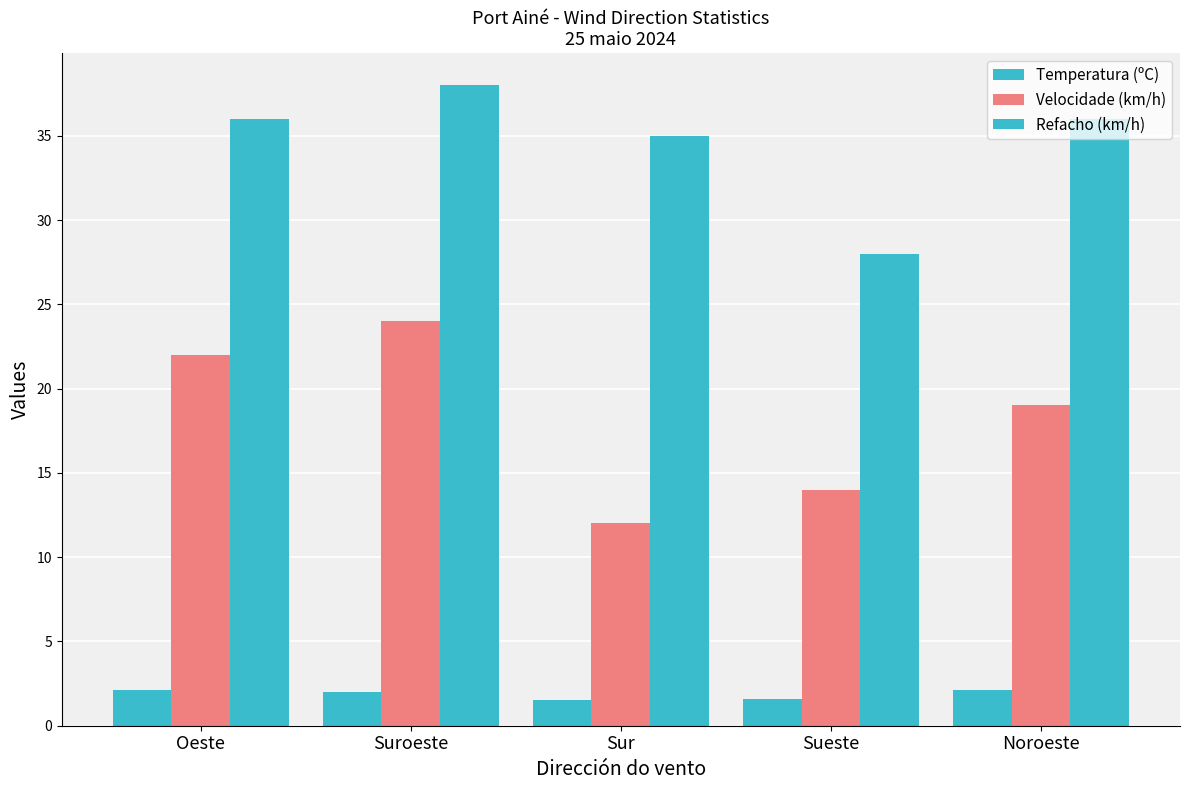

Is it true that Refacho (km/h) equals 51.1 at Sur?

False